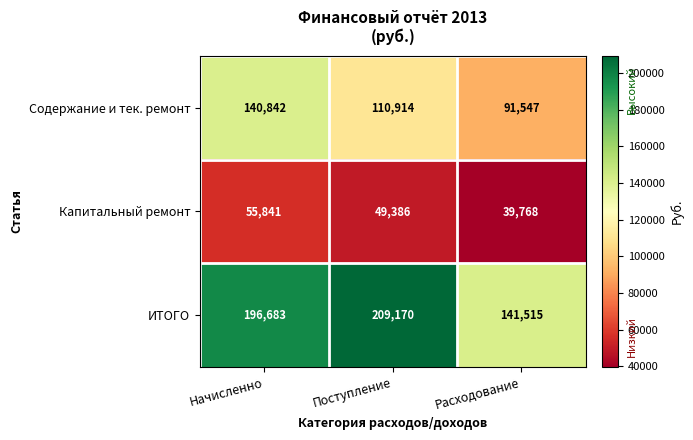

Which label corresponds to the largest value in the chart?

Поступление